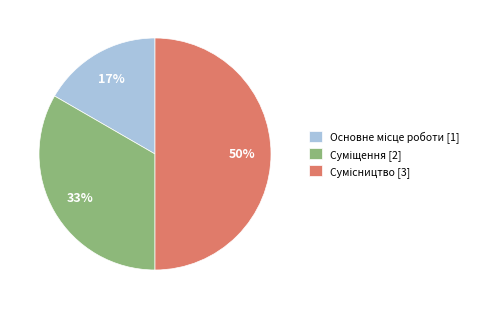

How many slices are in this pie chart?

3